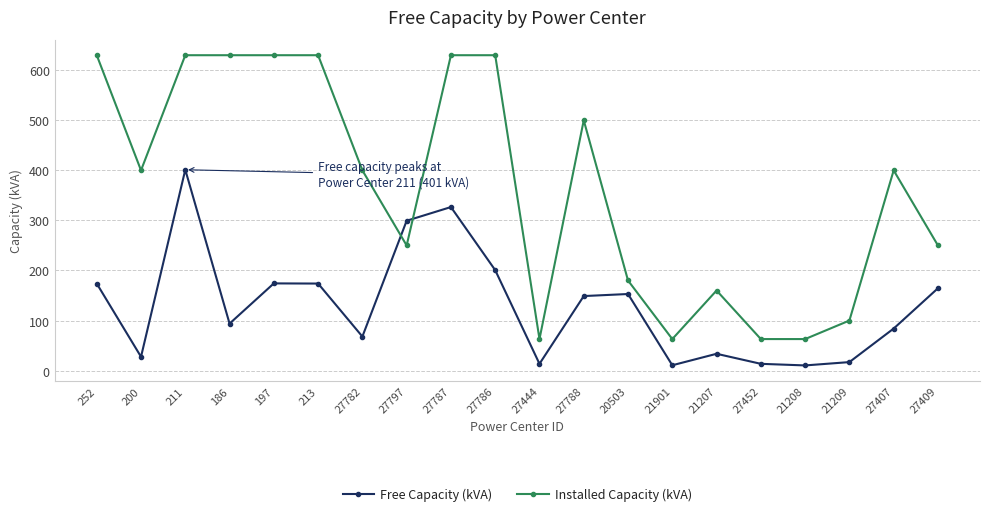

Rank the series by their average value, from highest to lowest.

Installed Capacity (kVA), Free Capacity (kVA)